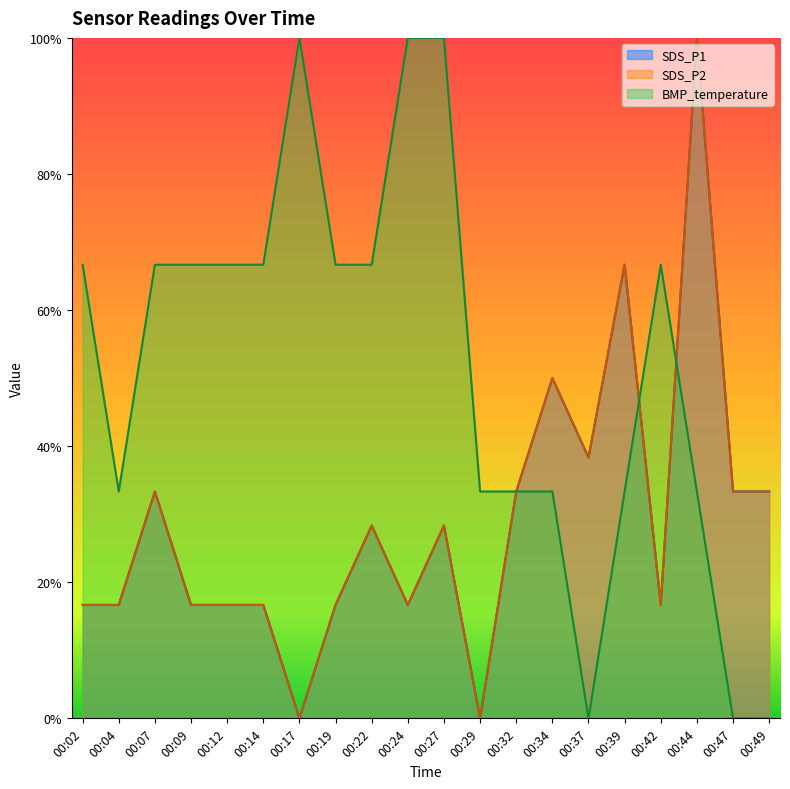

True or false: SDS_P2 and BMP_temperature intersect in this chart.

True